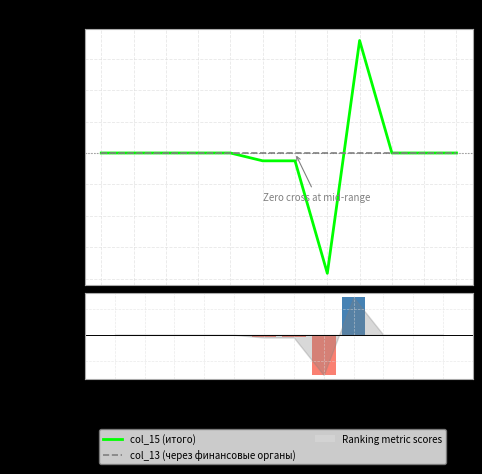

At which category is the sum across all series the highest?

812